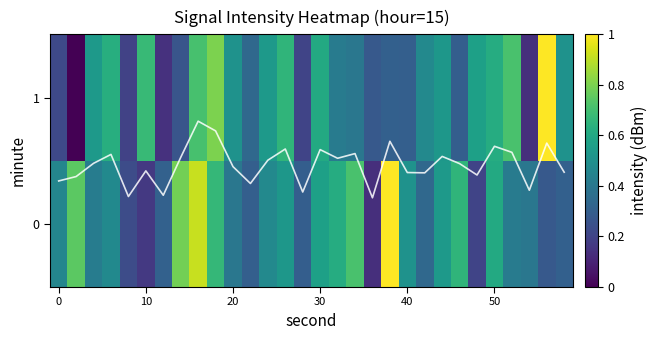

List the series in order of their overall mean, highest first.

0, mean intensity, 1